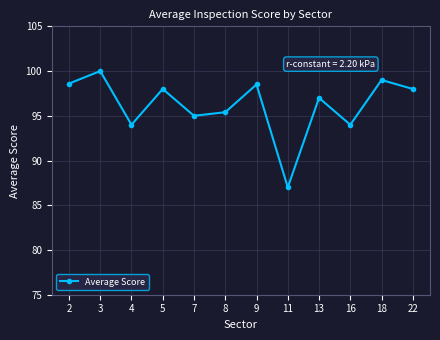

What value does the data have at 16?

94.0